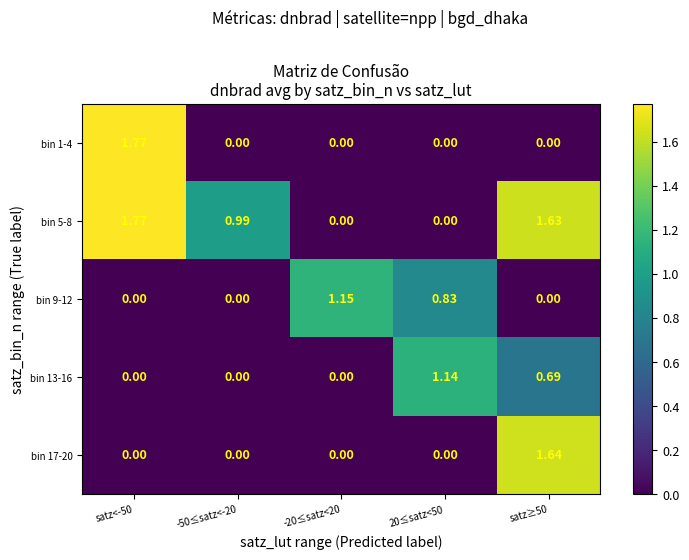

How many data points does each series have?

5